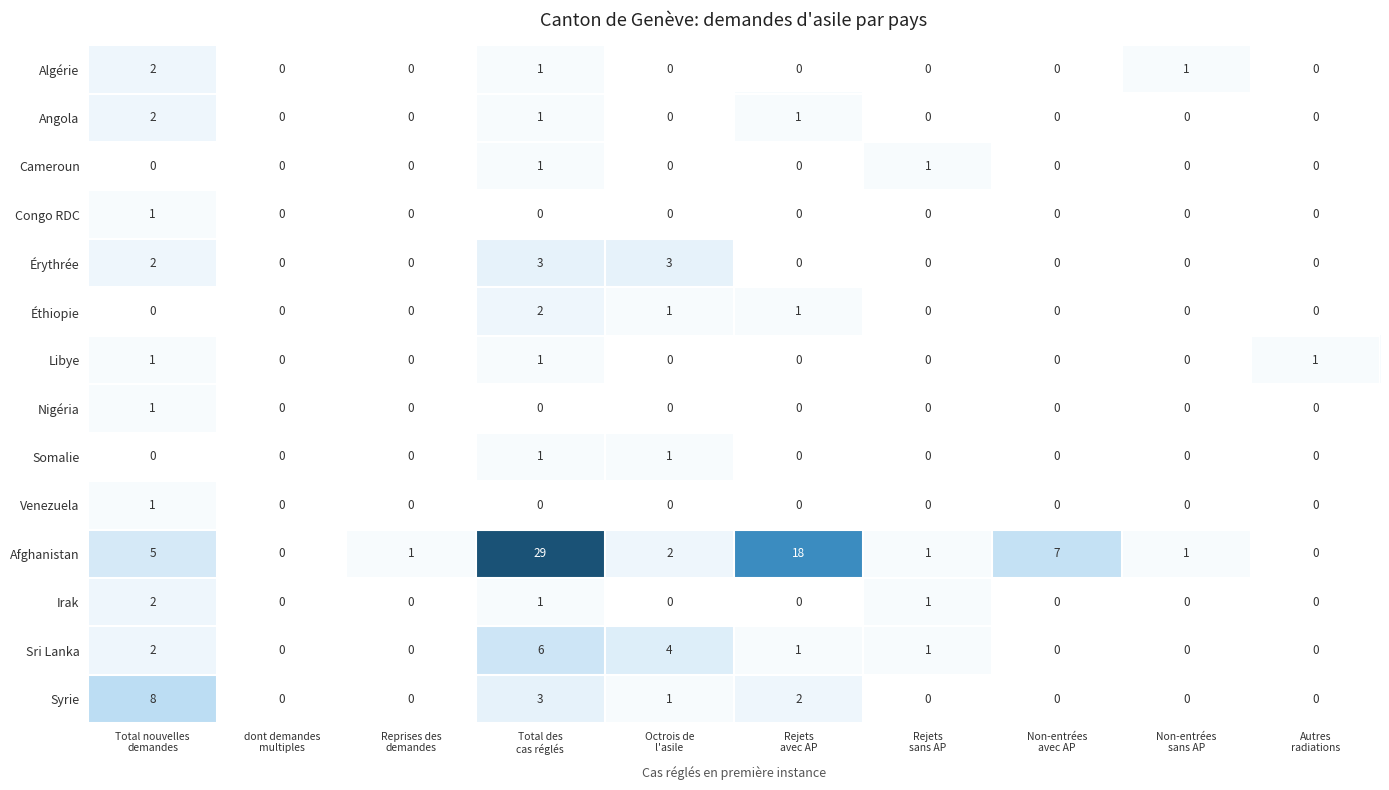

Count the Libye values in the range 0 to 1.

10